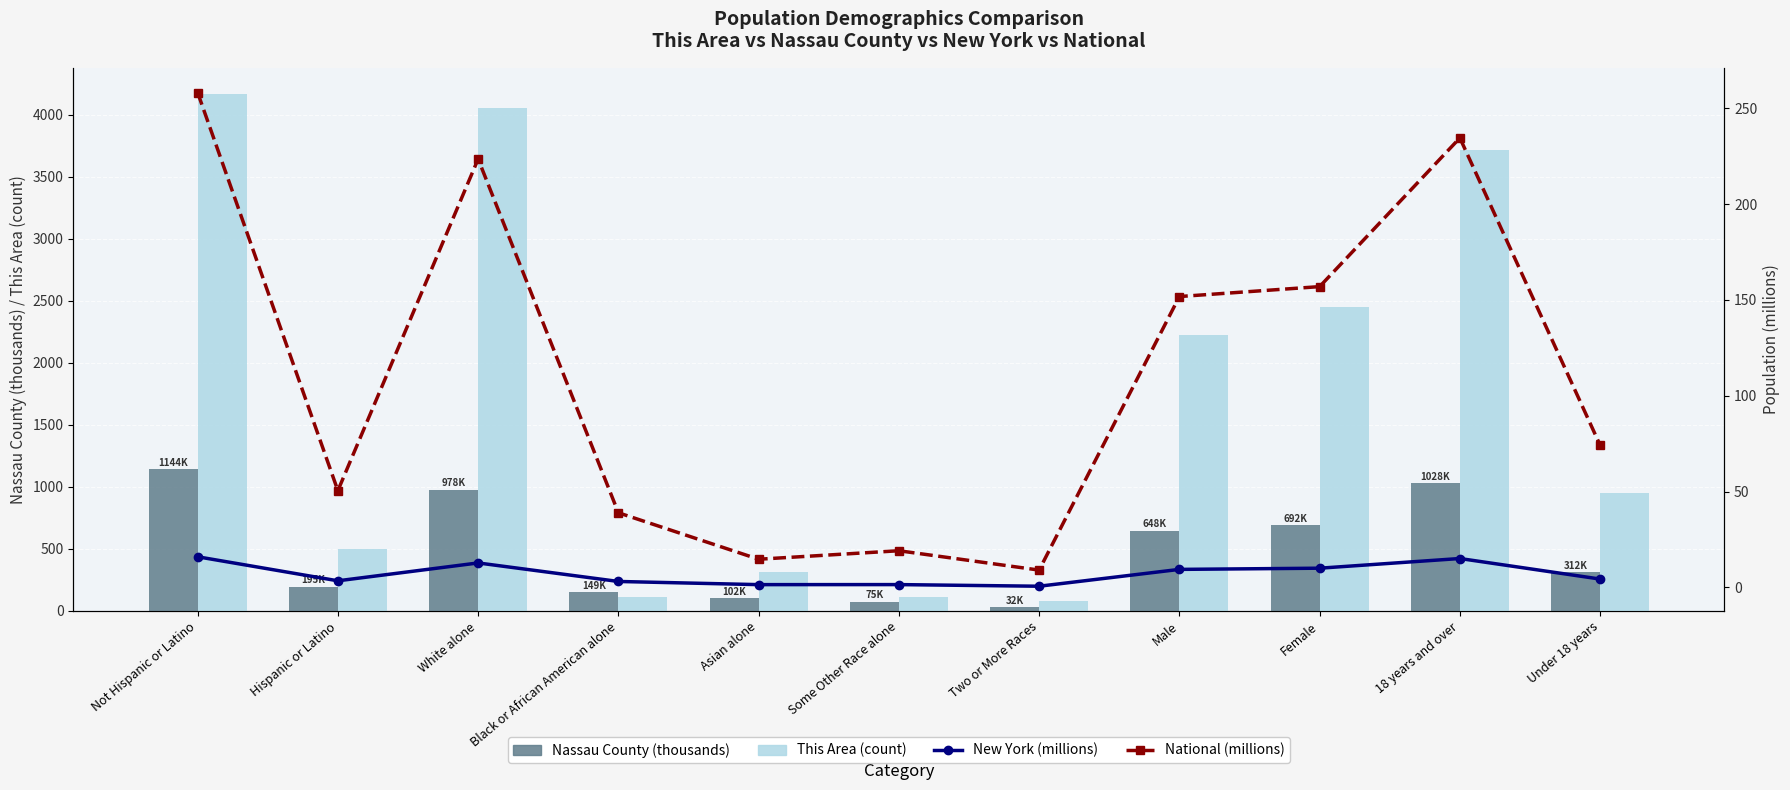

How many data points in New York (millions) are less than 4?

5